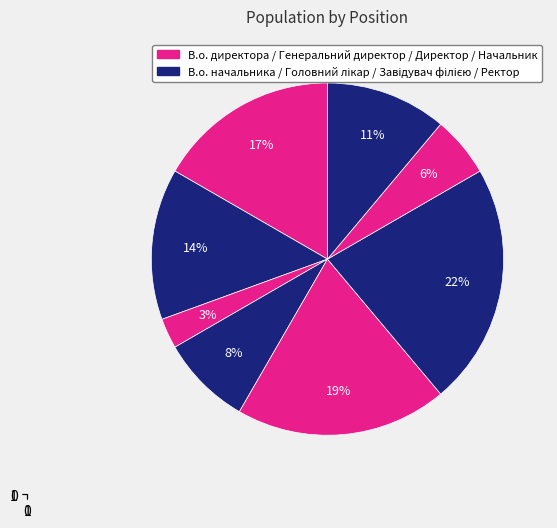

Rank the categories by value from highest to lowest.

Завідувач філією, Директор, В.о. директора, В.о. начальника, Ректор, Головний лікар, Начальник, Генеральний директор